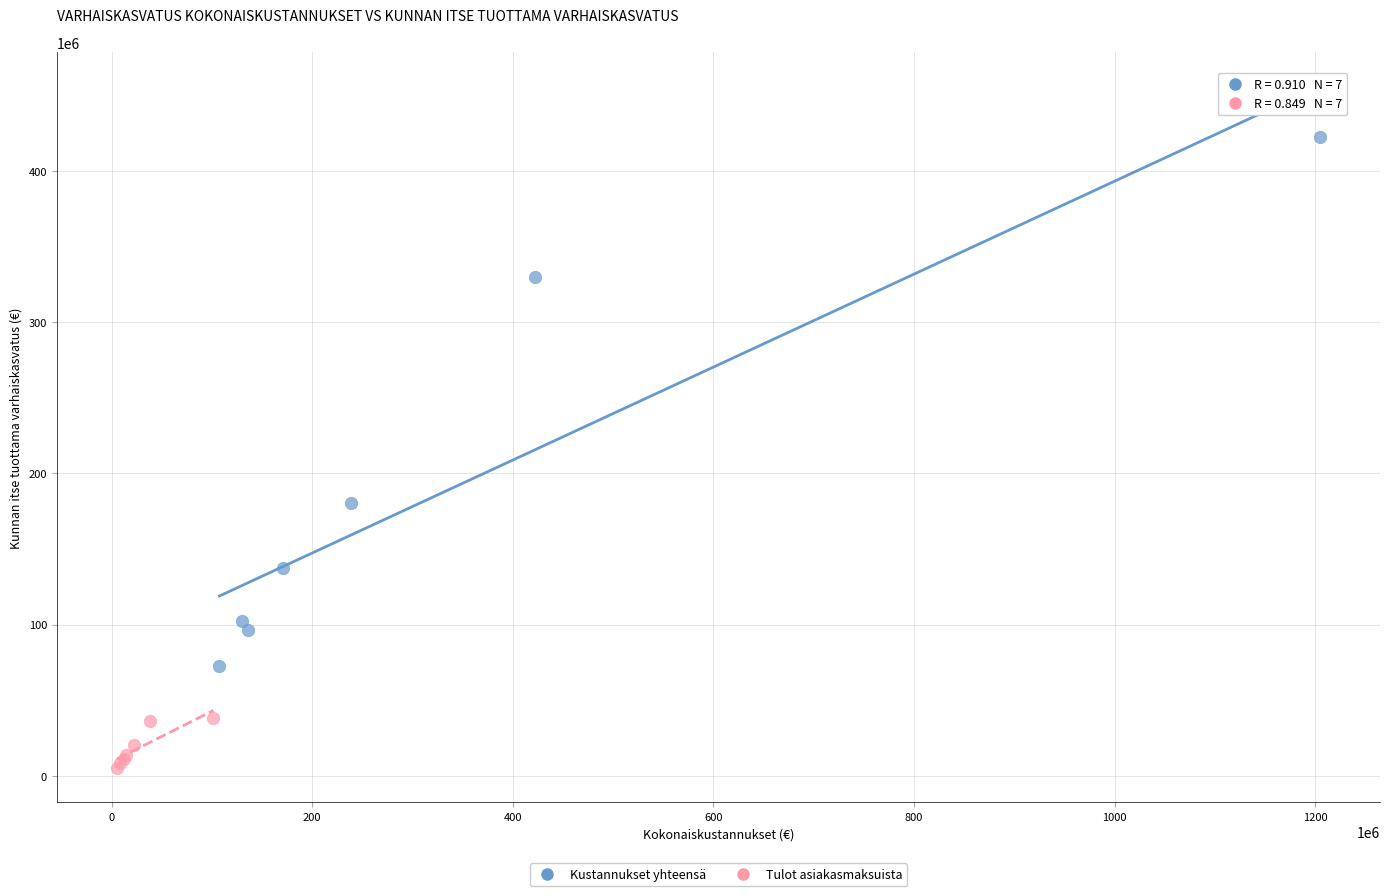

Which series has the widest spread of Y values?

Kustannukset yhteensä